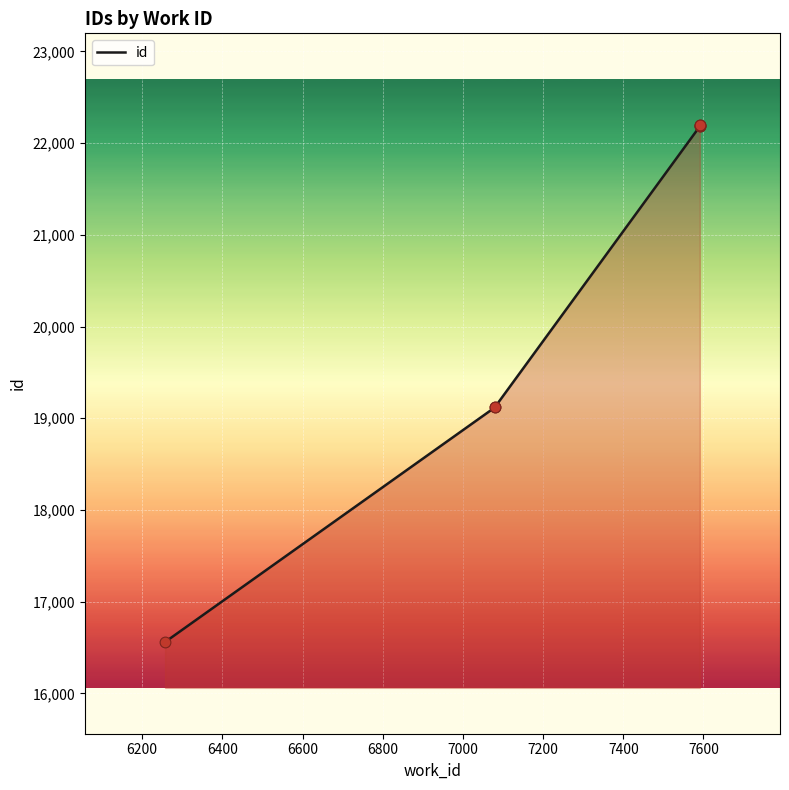

Which has a higher value, 6600 or 6400?

6600